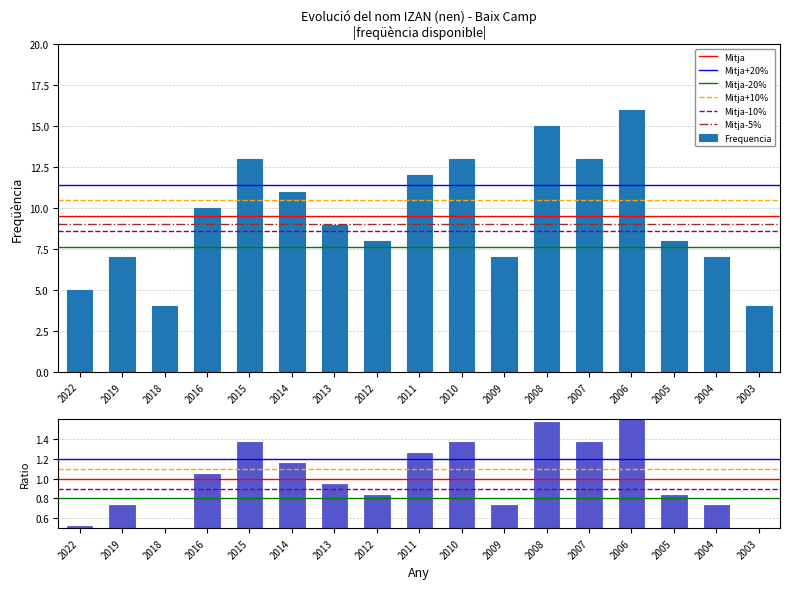

Rank the categories by value from lowest to highest.

2018, 2003, 2022, 2019, 2009, 2004, 2012, 2005, 2013, 2016, 2014, 2011, 2015, 2010, 2007, 2008, 2006